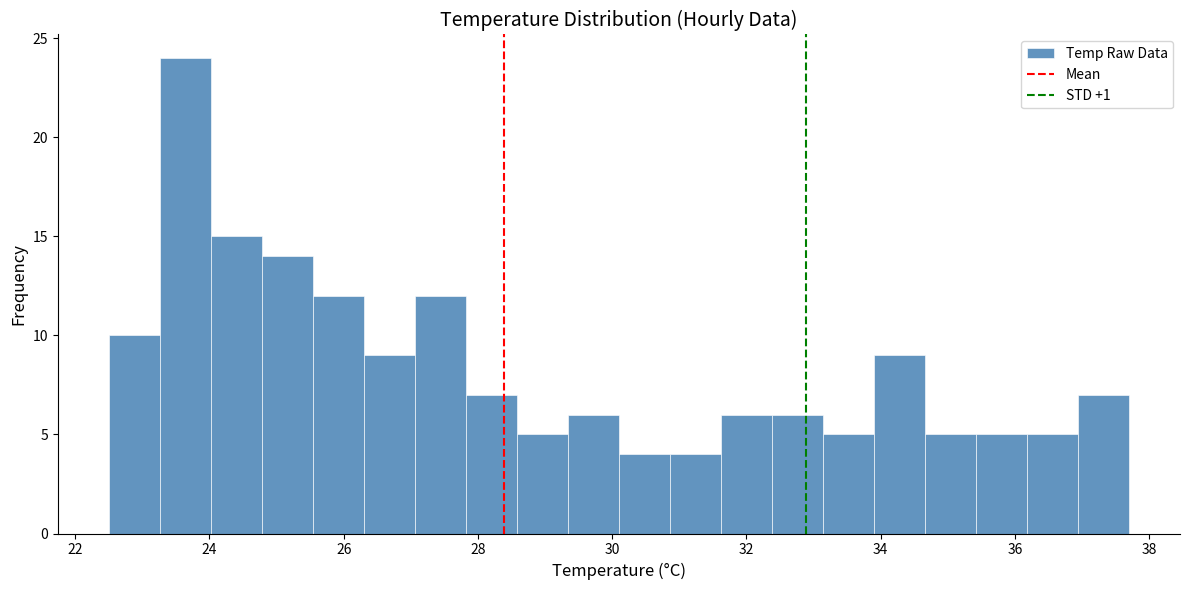

Around what value on the x-axis is the tallest bar? Give the approximate position of its centre, as read against the axis.

23.6